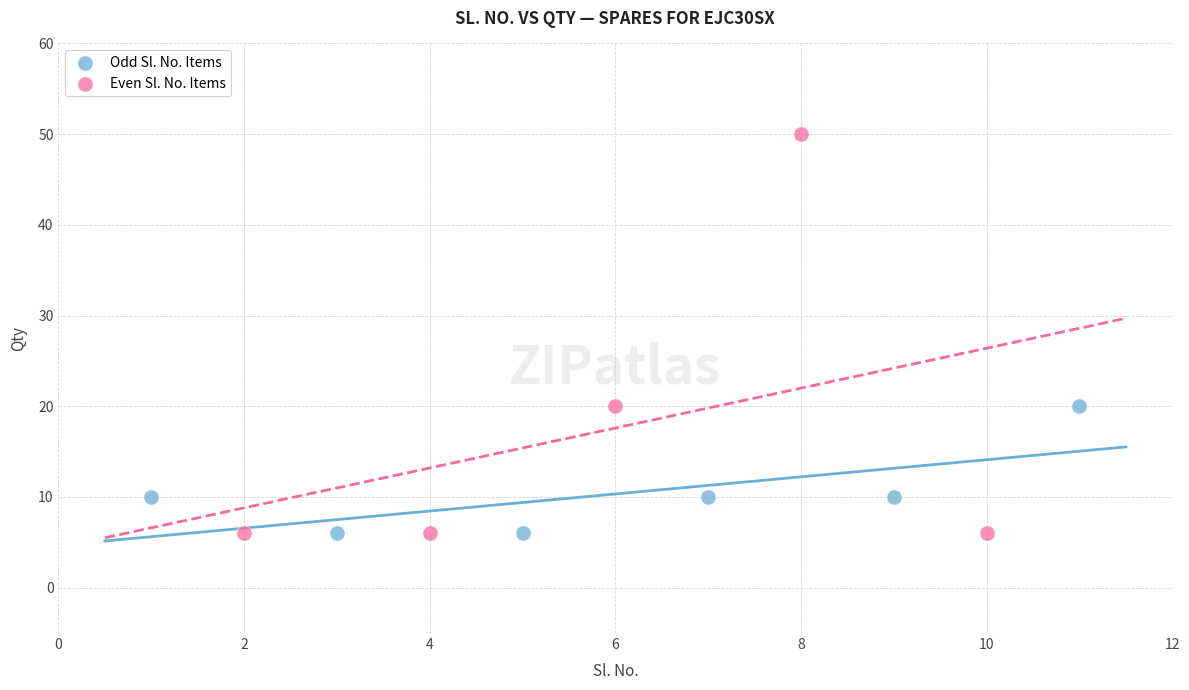

Which series has the widest spread of Y values?

Even Sl. No. Items